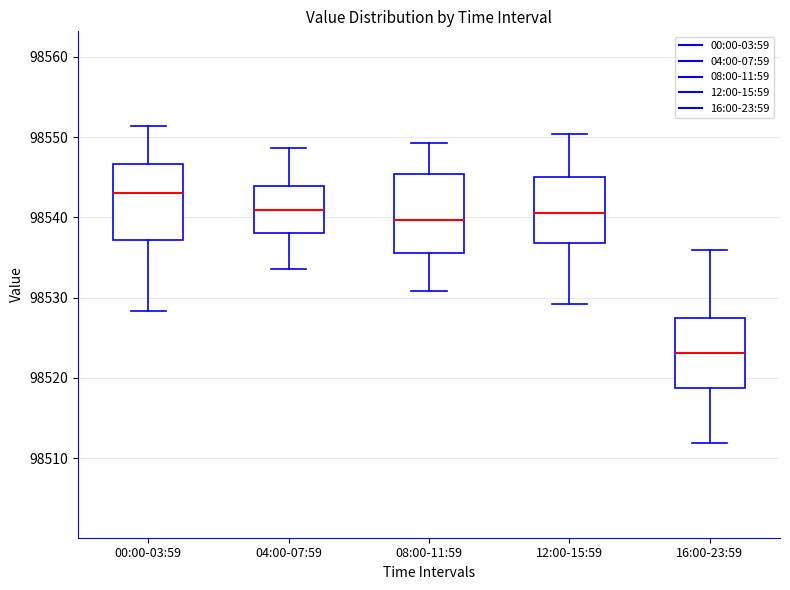

Reading left to right, read every box against the y-axis: the position of its median line, the range the box covers, and the ends of its whiskers. The values are not printed on the chart, so give them approximately, as read against the axis.

00:00-03:59: median 98543, box 98537 to 98547, whiskers 98528 to 98551
04:00-07:59: median 98541, box 98538 to 98544, whiskers 98534 to 98549
08:00-11:59: median 98540, box 98536 to 98545, whiskers 98531 to 98549
12:00-15:59: median 98541, box 98537 to 98545, whiskers 98529 to 98550
16:00-23:59: median 98523, box 98519 to 98527, whiskers 98512 to 98536